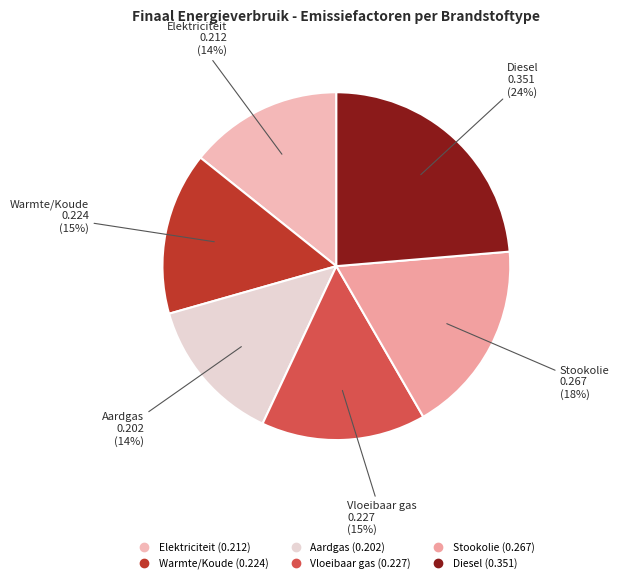

To the nearest percent, what portion does Stookolie represent?

18%